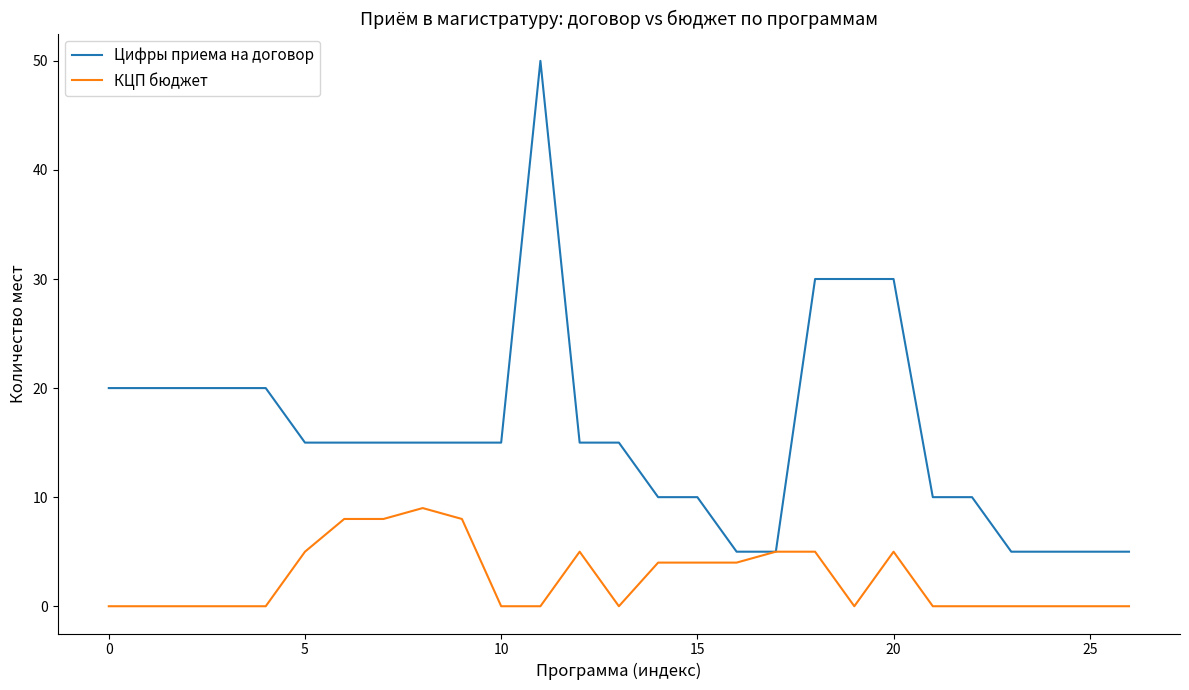

Which series has the largest total across all categories?

Цифры приема на договор